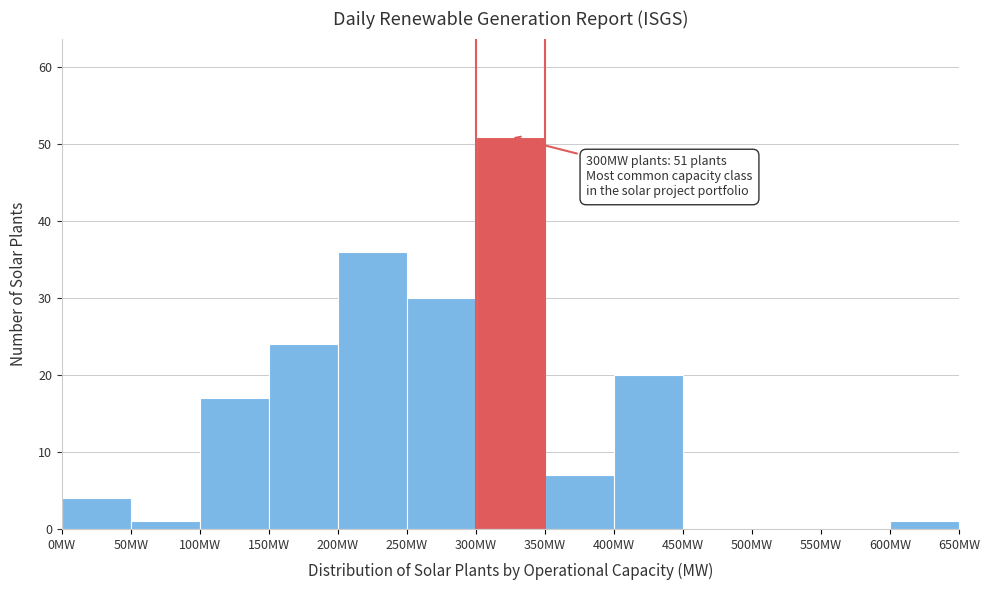

Which range on the x-axis has the tallest bar?

300 to 350